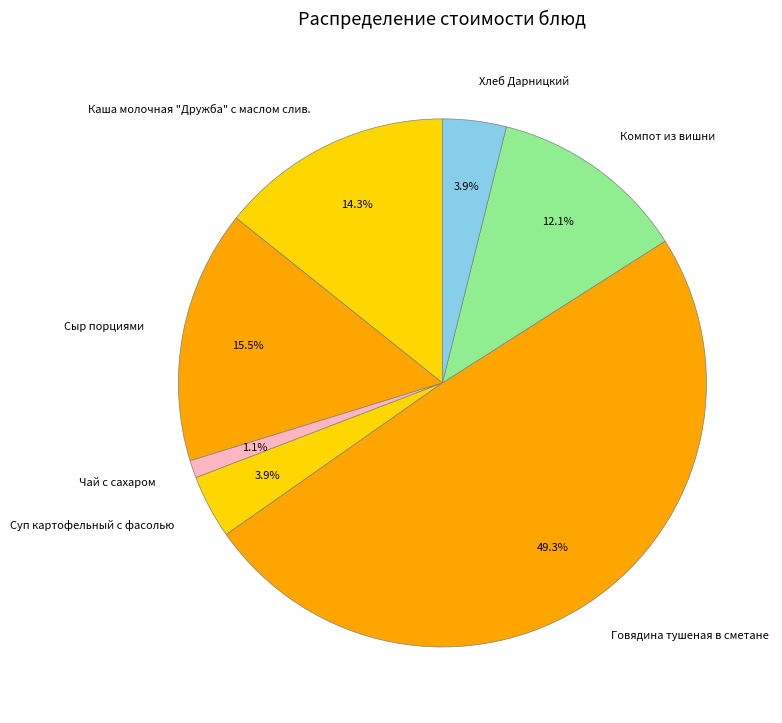

Which category has the smallest portion of the pie?

Чай с сахаром